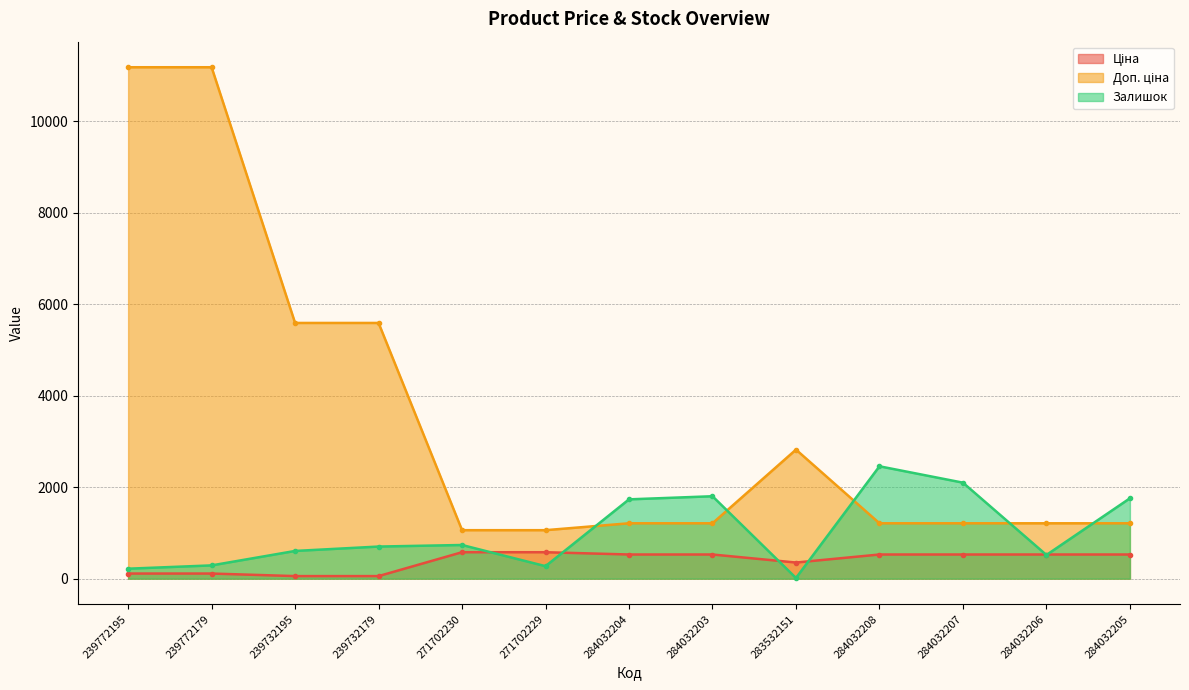

What is the approximate value of Доп. ціна at 283532151?

2821.2